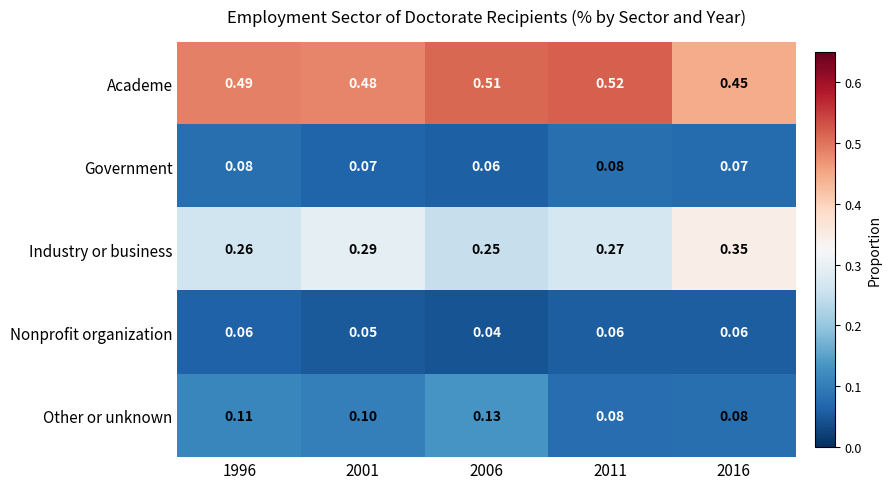

Is the value of Other or unknown at 2011 greater than the value of Government at 2001?

Yes